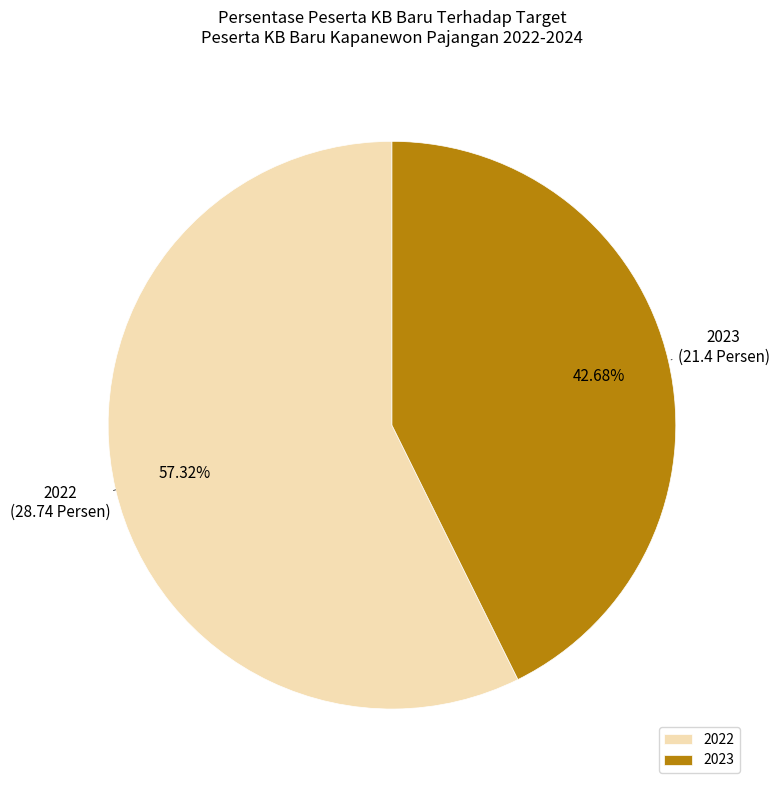

Which has a higher value, 2022 or 2023?

2022